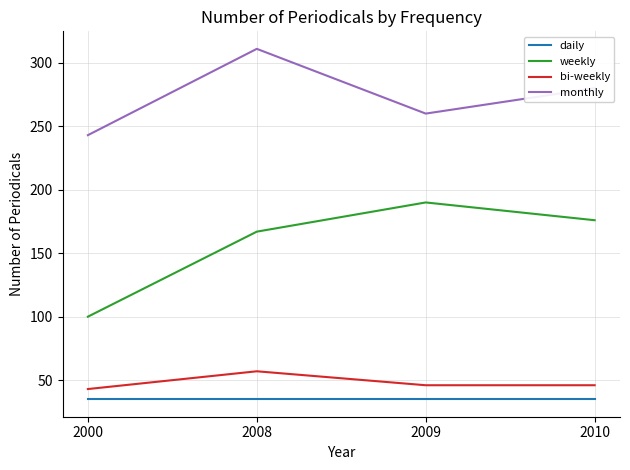

At 2000, list the series in order from largest to smallest.

monthly, weekly, bi-weekly, daily